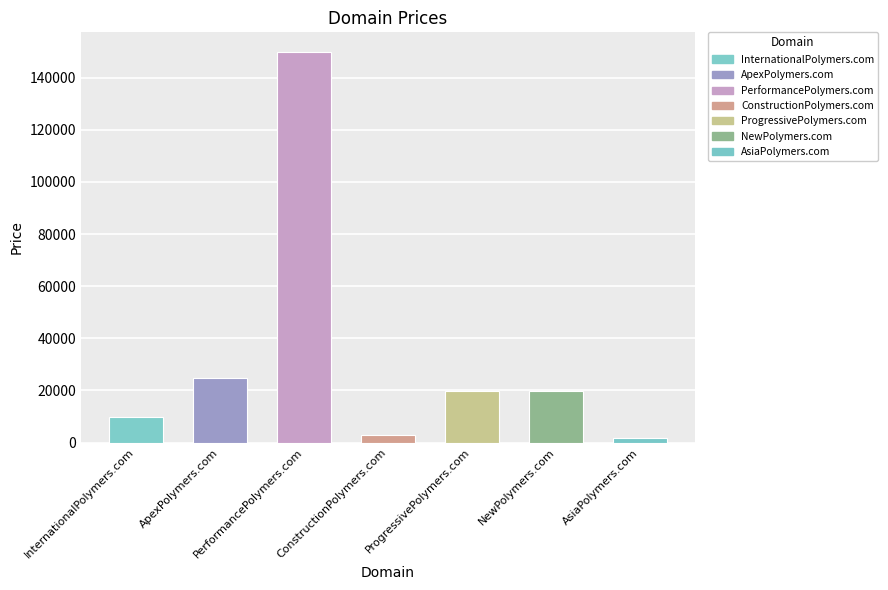

Are the bars horizontal?

No